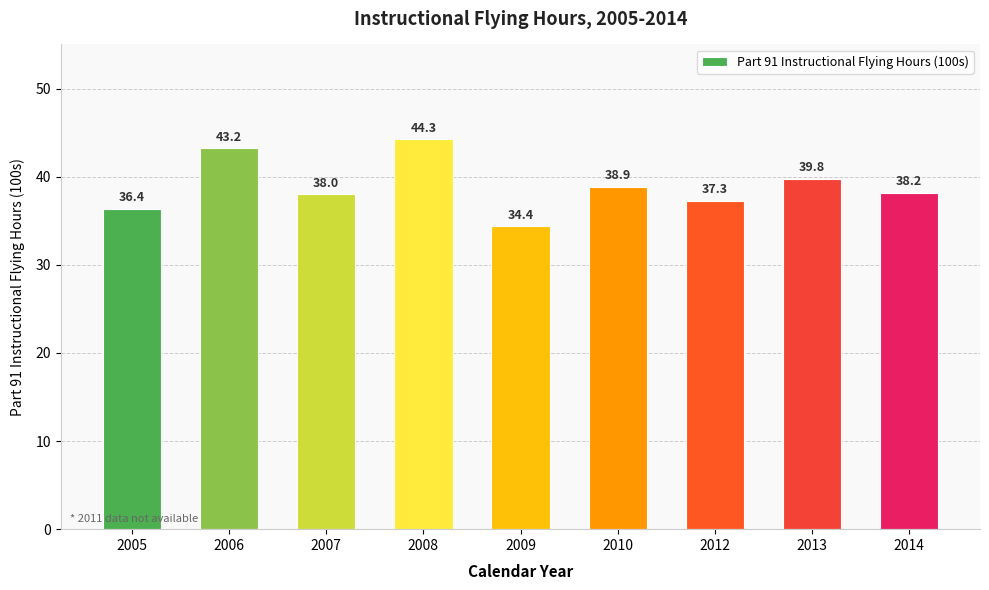

True or false: the data shows 25.5 at 2010.

False